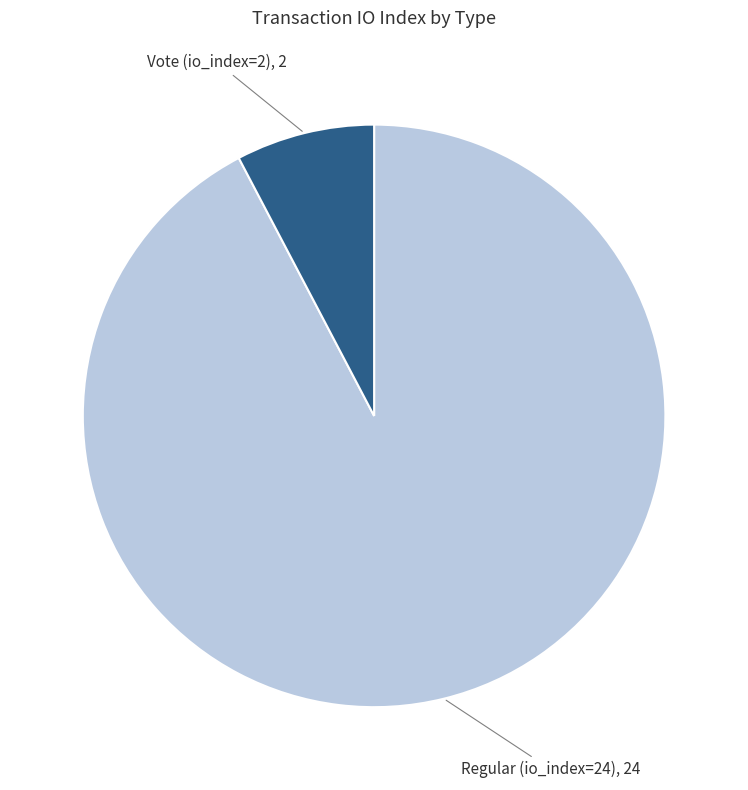

Combined, do Vote (io_index=2) and Regular (io_index=24) account for over 50%?

Yes